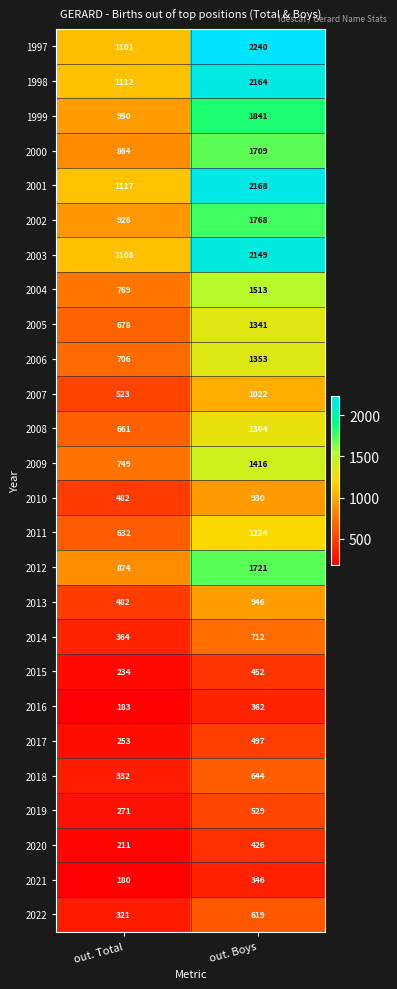

Which series has the largest total across all categories?

1997